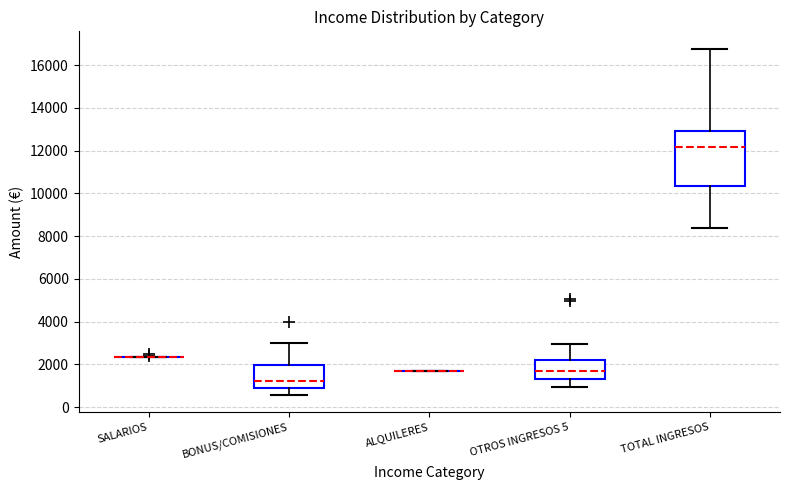

Reading left to right, read every box against the y-axis: the position of its median line, the range the box covers, and the ends of its whiskers. The values are not printed on the chart, so give them approximately, as read against the axis.

SALARIOS: box collapsed to a line at 2400, whiskers 2400 to 2400
BONUS/COMISIONES: median 1200, box 800 to 2000, whiskers 600 to 3000
ALQUILERES: box collapsed to a line at 1600, whiskers 1600 to 1600
OTROS INGRESOS 5: median 1600, box 1400 to 2200, whiskers 1000 to 3000
TOTAL INGRESOS: median 12200, box 10400 to 13000, whiskers 8400 to 16800